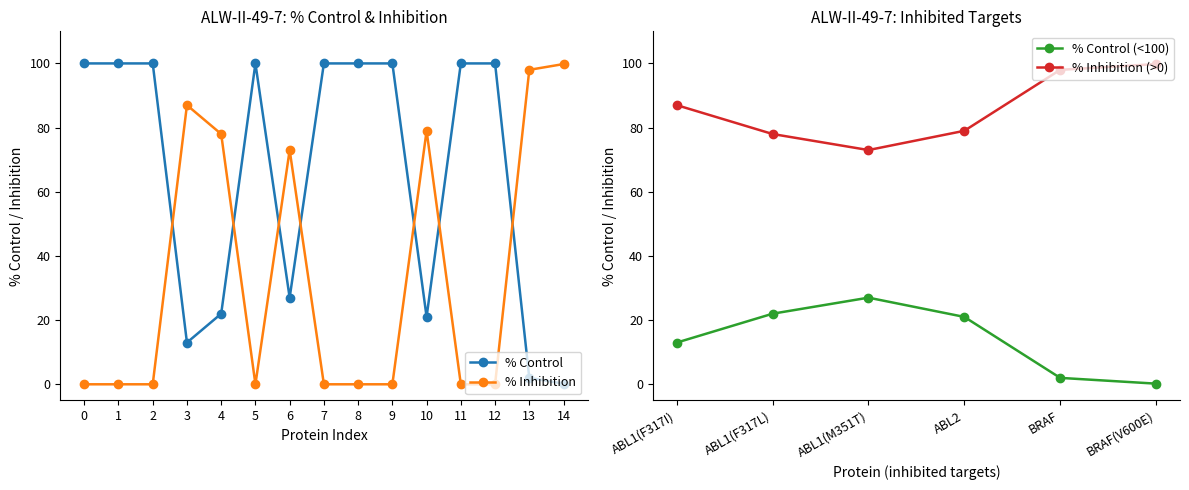

Count the number of data series in this chart.

2